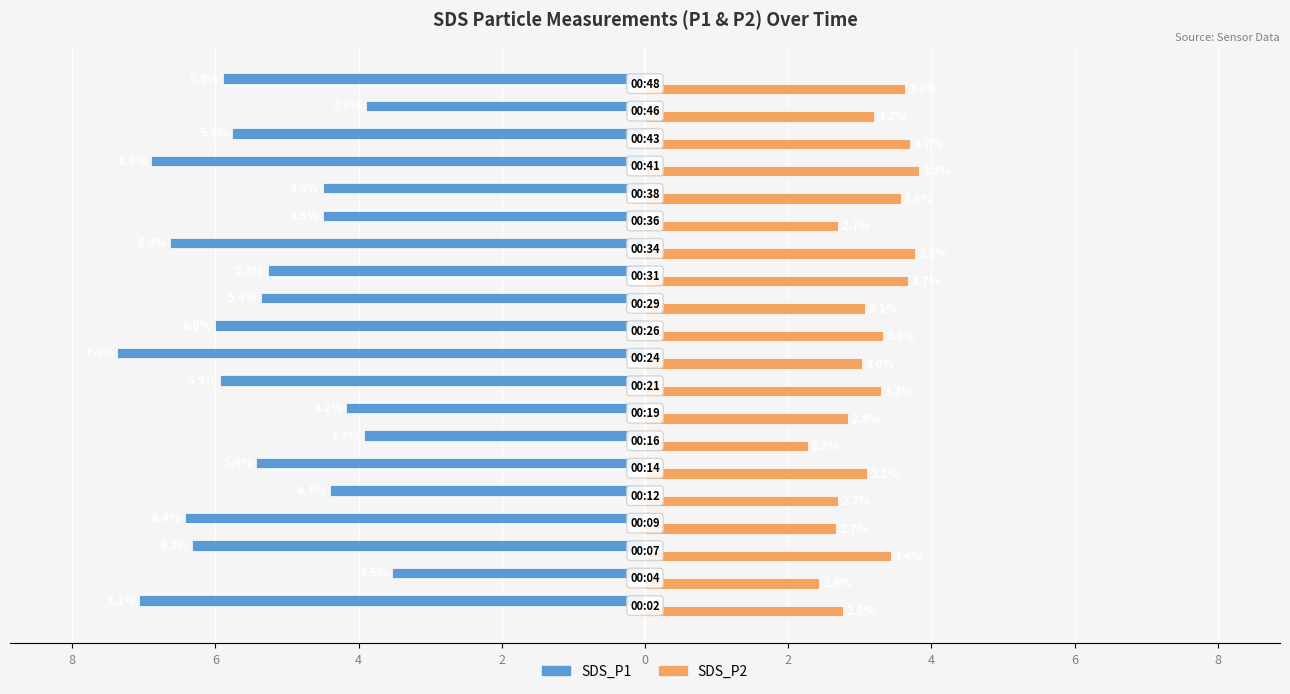

What are all the series names shown in the legend?

SDS_P1, SDS_P2